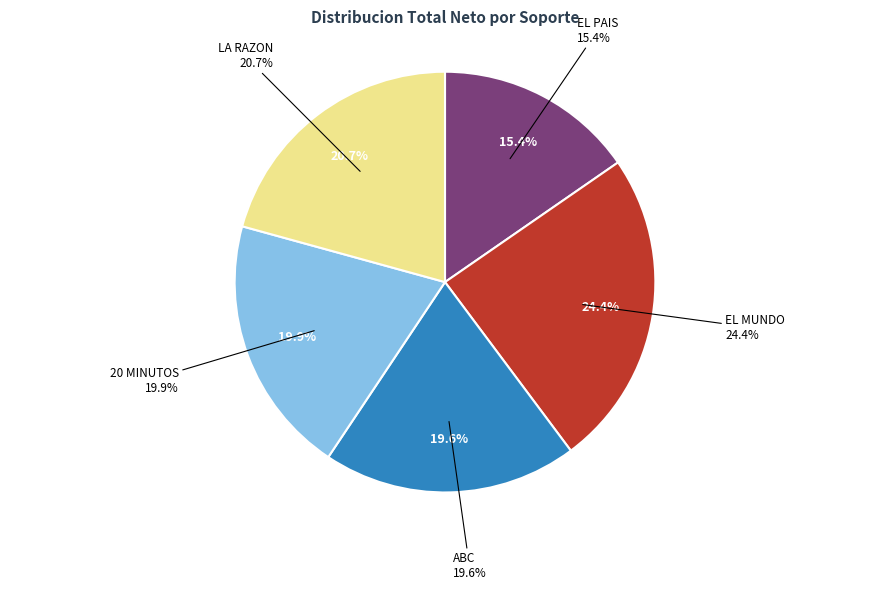

Rank the categories by value from highest to lowest.

EL MUNDO, LA RAZON, 20 MINUTOS, ABC, EL PAIS